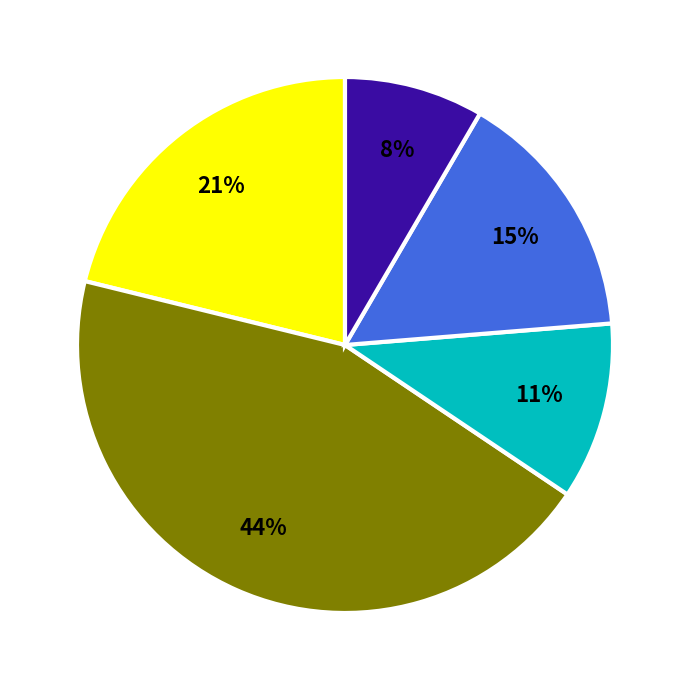

Is there any slice that represents more than half of the pie?

No